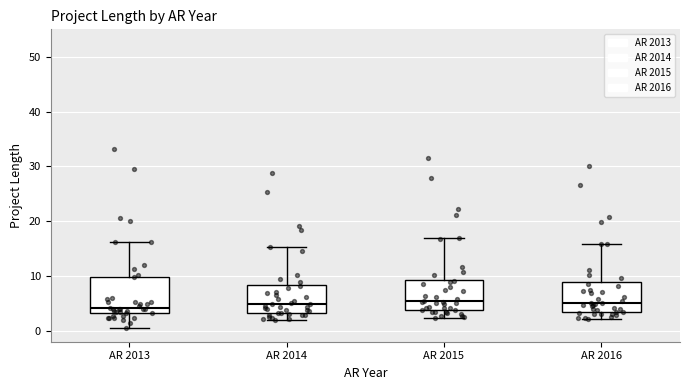

Where is the lower edge of the box for AR 2015 on the y-axis? The values are not printed on the chart, so give them approximately, as read against the axis.

4